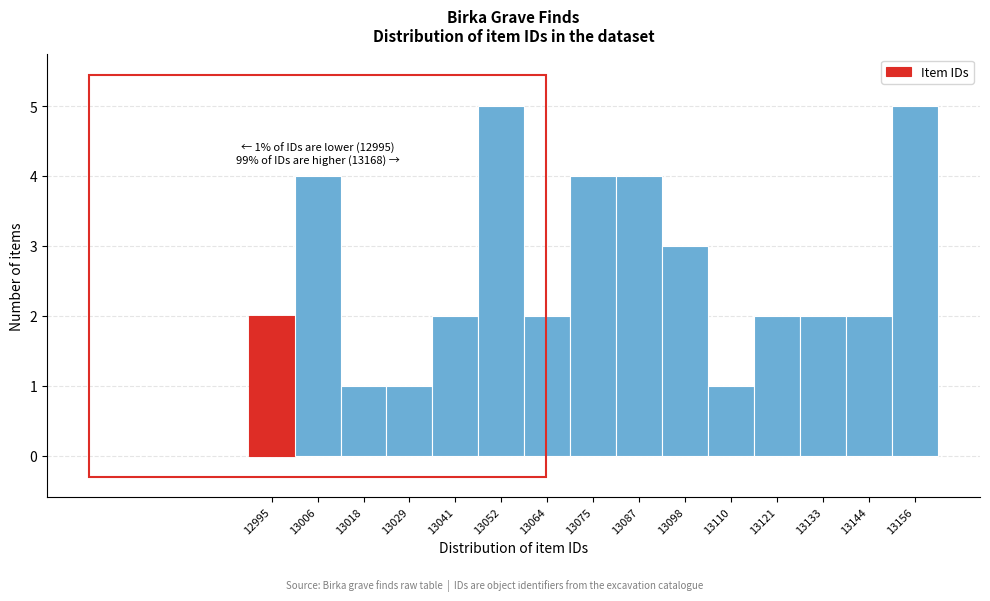

Reading left to right, extract all data points from this chart.

12995=2	13006=4	13018=1	13029=1	13041=2	13052=5	13064=2	13075=4	13087=4	13098=3	13110=1	13121=2	13133=2	13144=2	13156=5